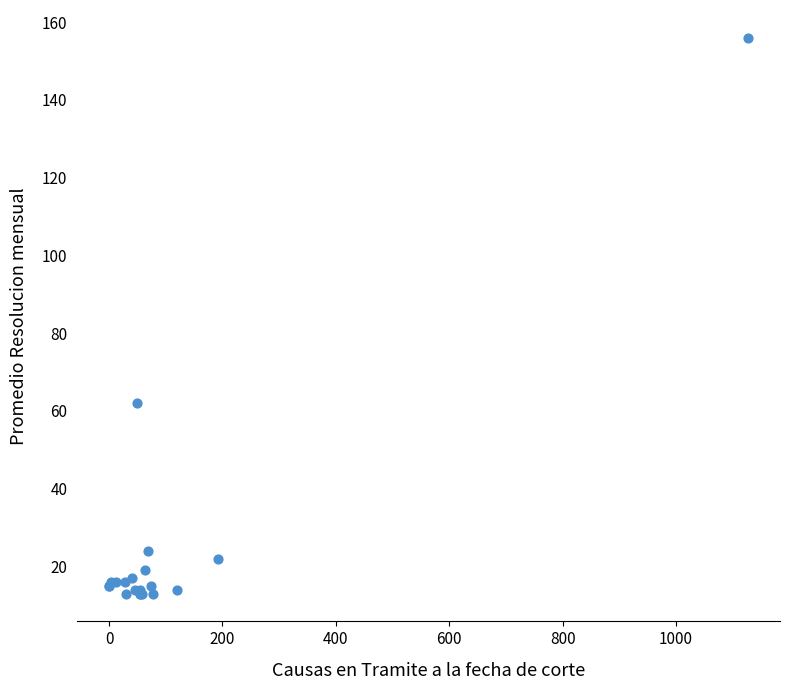

What Y value in the scatter plot is closest to 84?

62